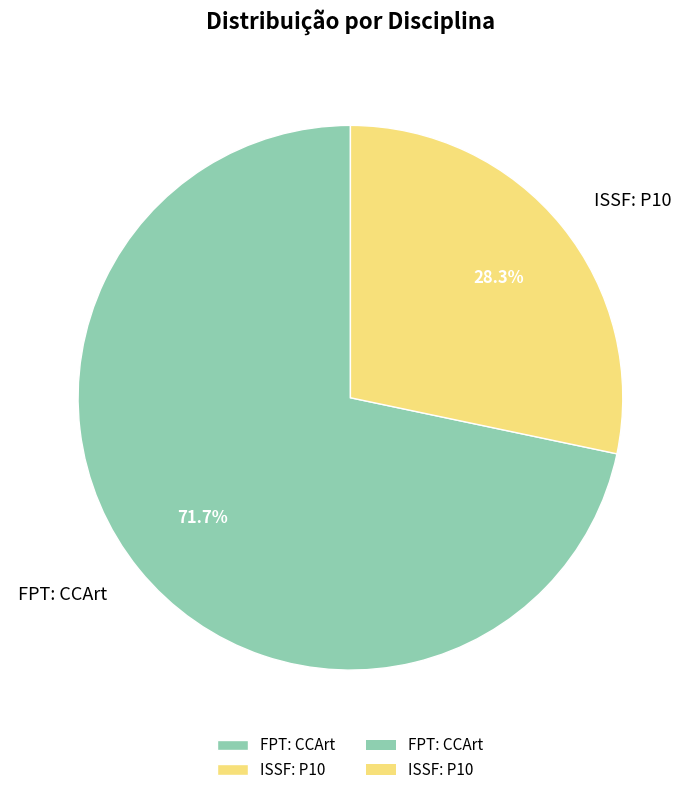

Does any single category account for the majority?

Yes